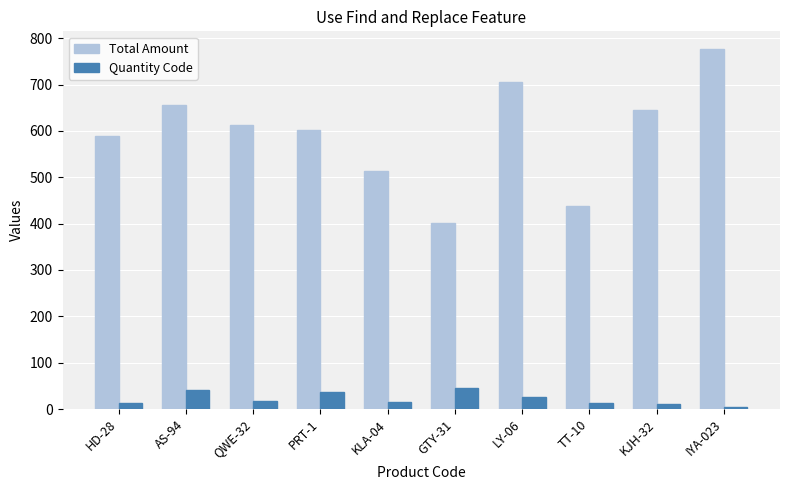

What position from the left is AS-94?

2